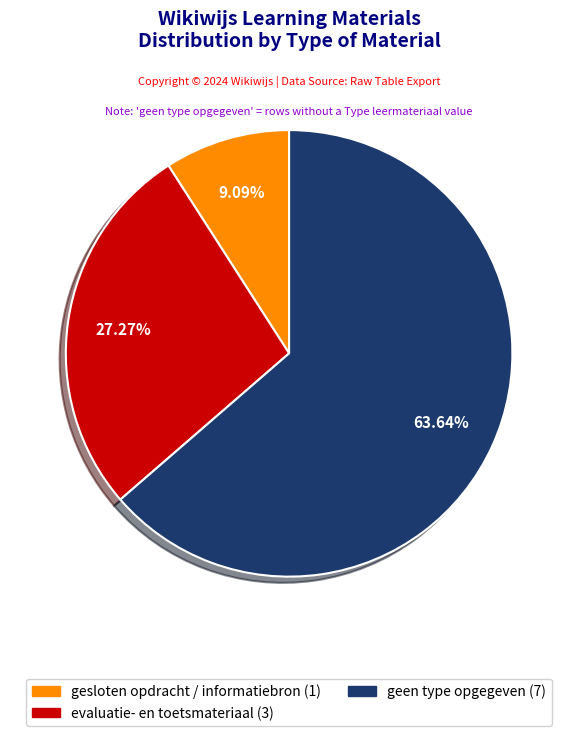

Is there a majority slice in this chart?

Yes